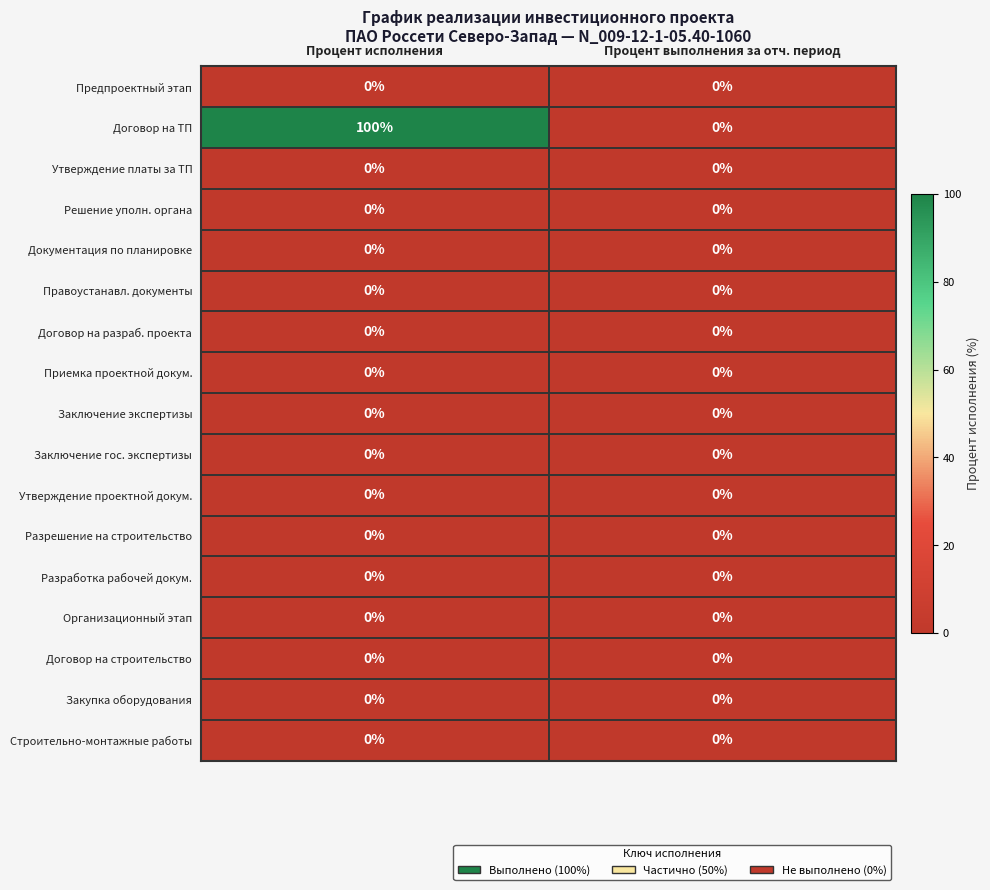

At which category is the sum across all series the highest?

Процент исполнения